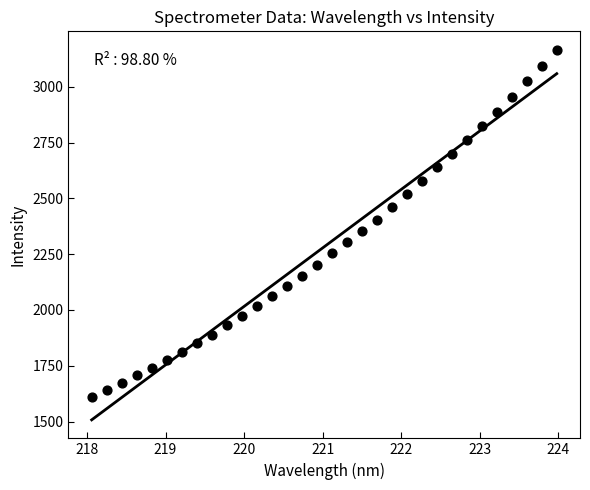

What is the range of Y values (max minus min)?

1557.7